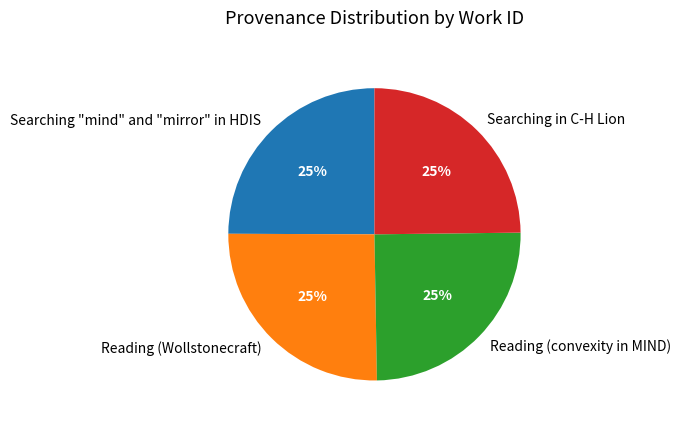

How many slices are in this pie chart?

4